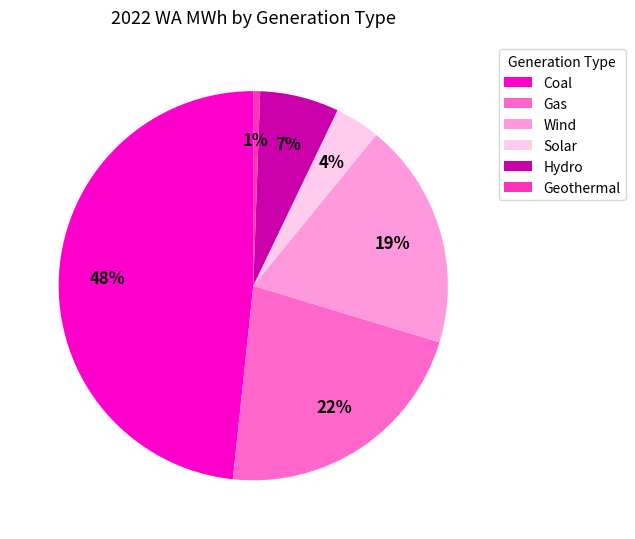

Do Solar and Gas together represent more than half of the pie?

No